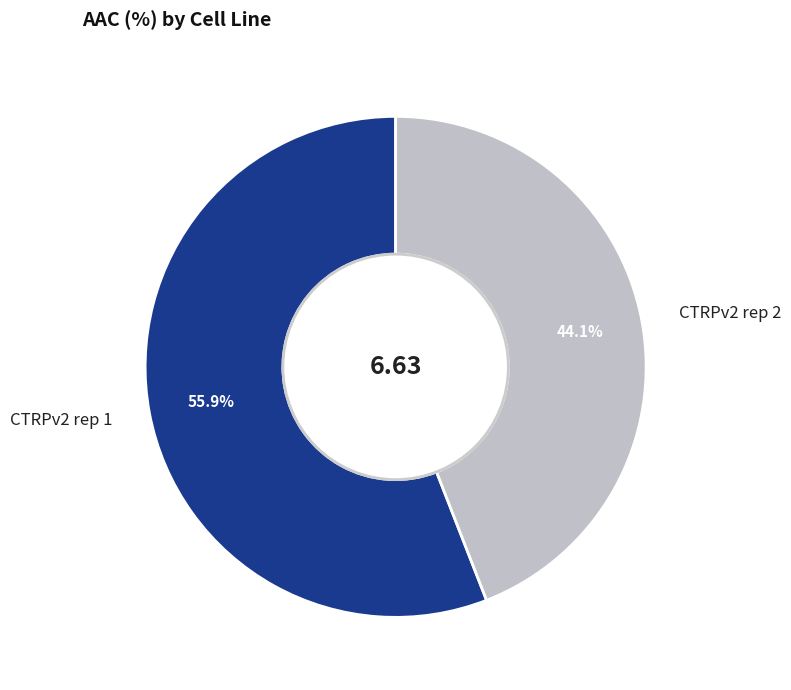

True or false: CTRPv2 rep 2 accounts for 56% of the total.

False